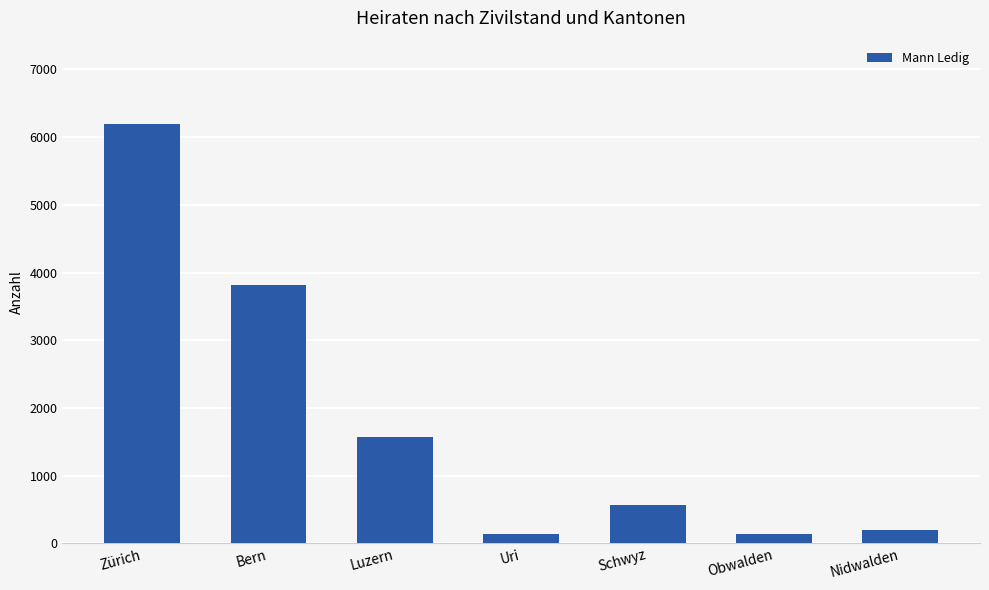

What is the sum of all values?

12639